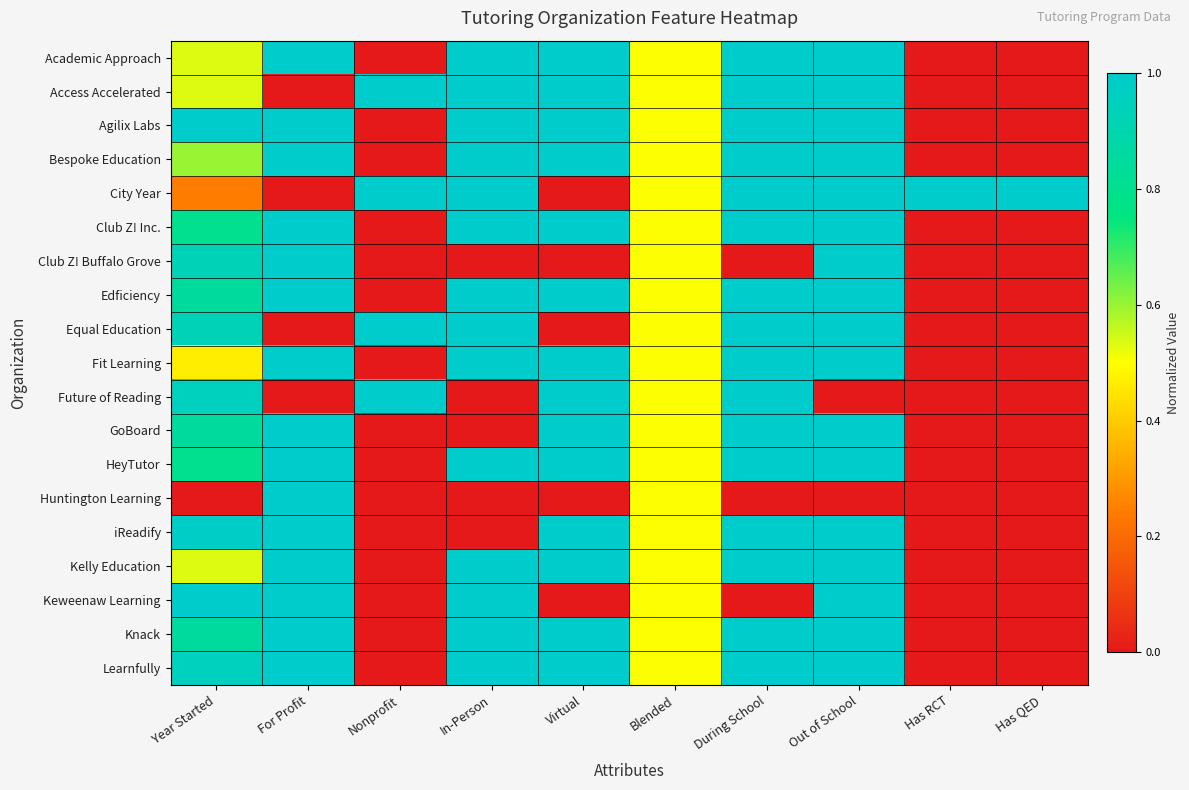

Which category has the highest value across all series?

For Profit